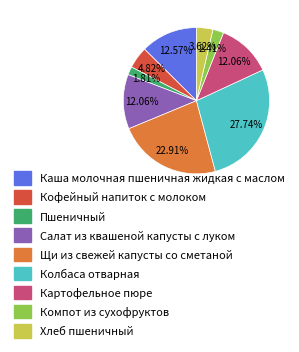

Count the number of slices in the pie.

9